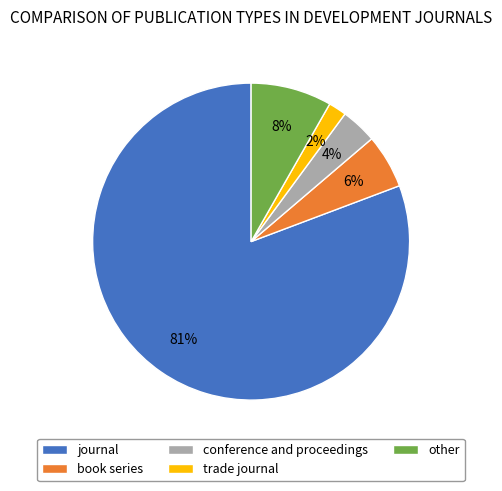

Is it true that conference and proceedings is 4% of the pie?

True